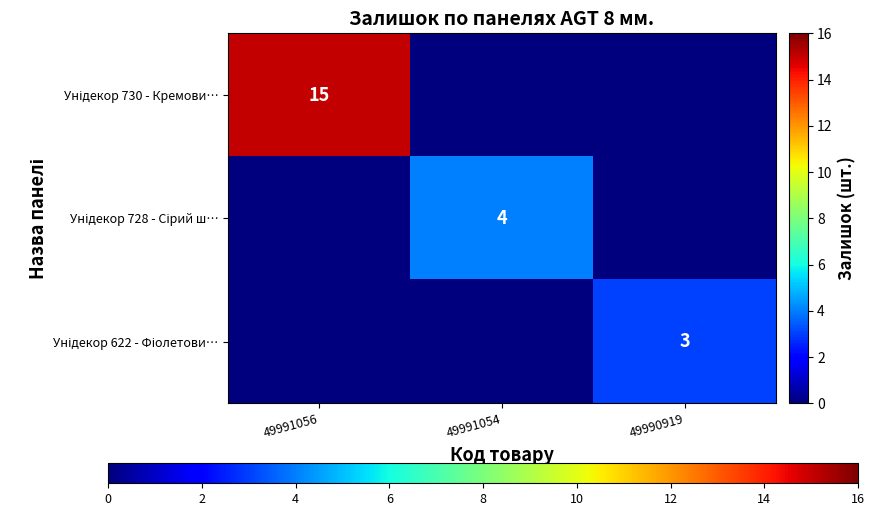

Rank the series at 49990919 from lowest to highest value.

Унідекор 730 - Кремови…, Унідекор 728 - Сірий ш…, Унідекор 622 - Фіолетови…